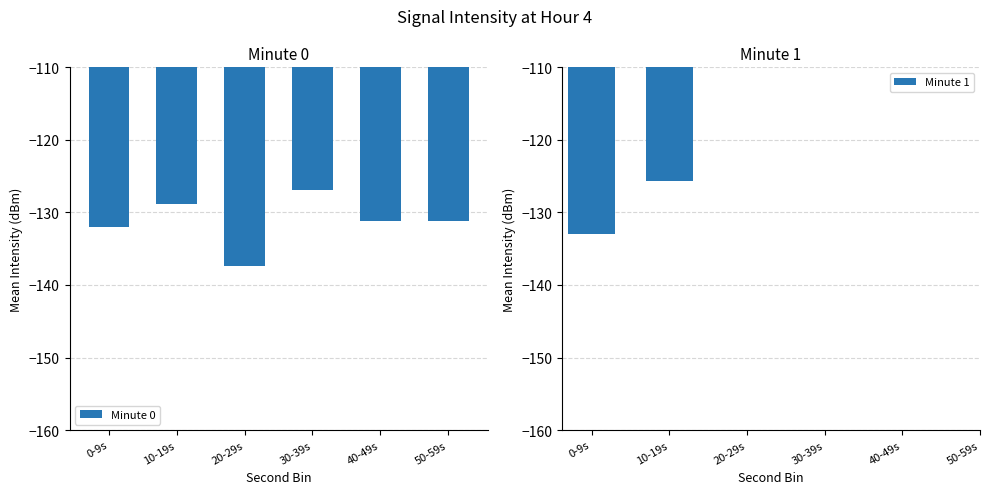

The Minute 0 series shows -173.2 at 0-9s. True or false?

False